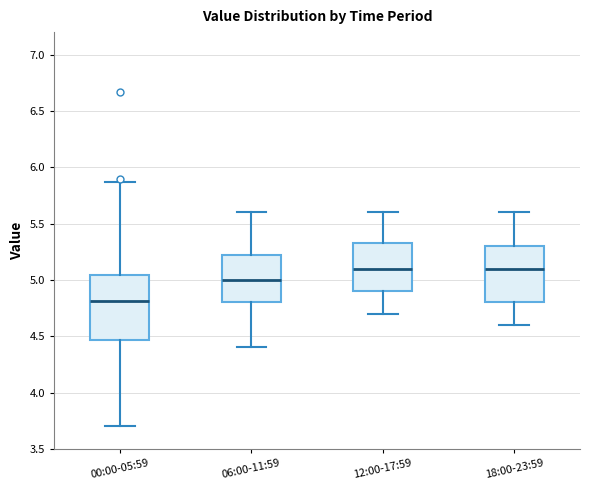

Which box is the tallest, from its lower edge to its upper edge?

00:00-05:59